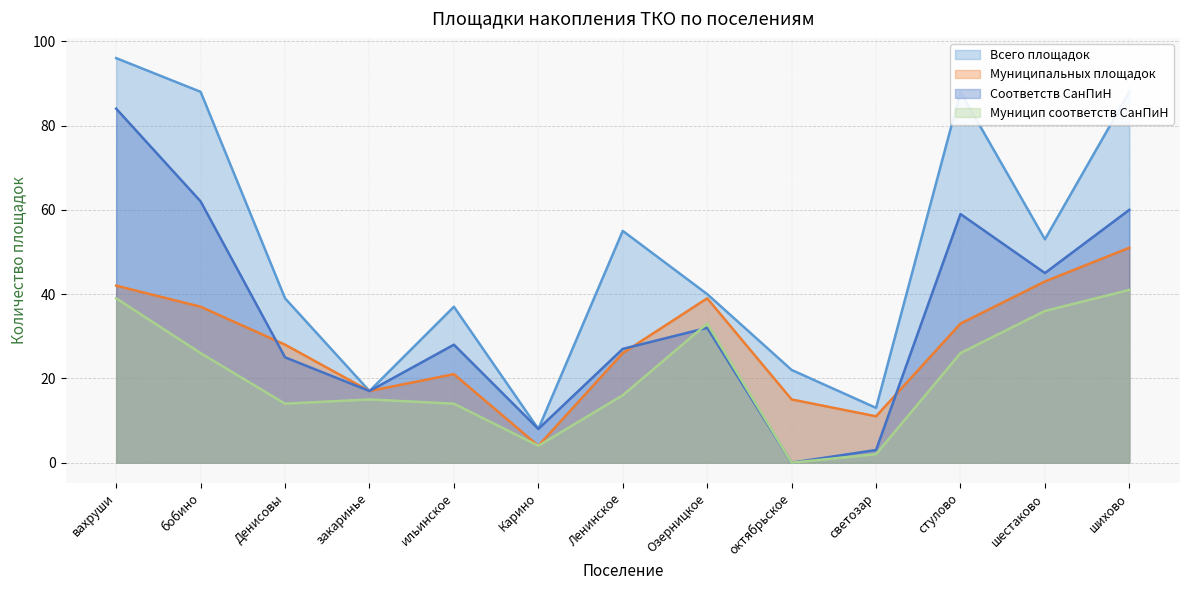

True or false: Муниципальных площадок has a value of 33 at стулово.

True